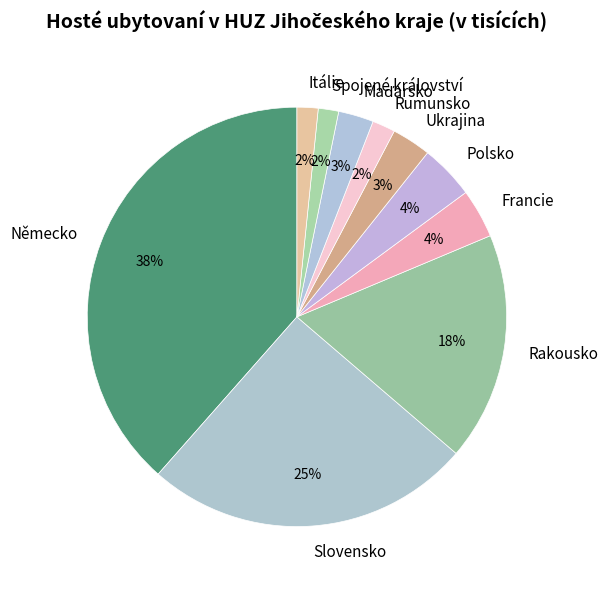

The Slovensko slice represents 25% of the pie. True or false?

True